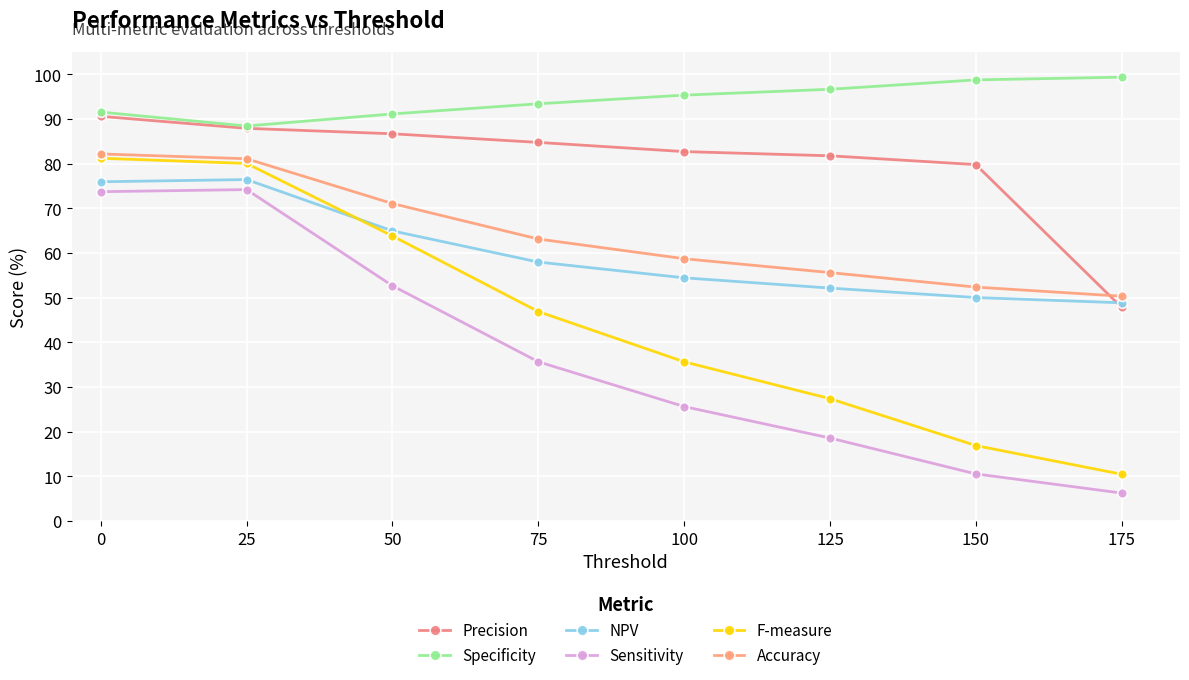

What is the sum of the NPV values at 75 and 50?

122.9